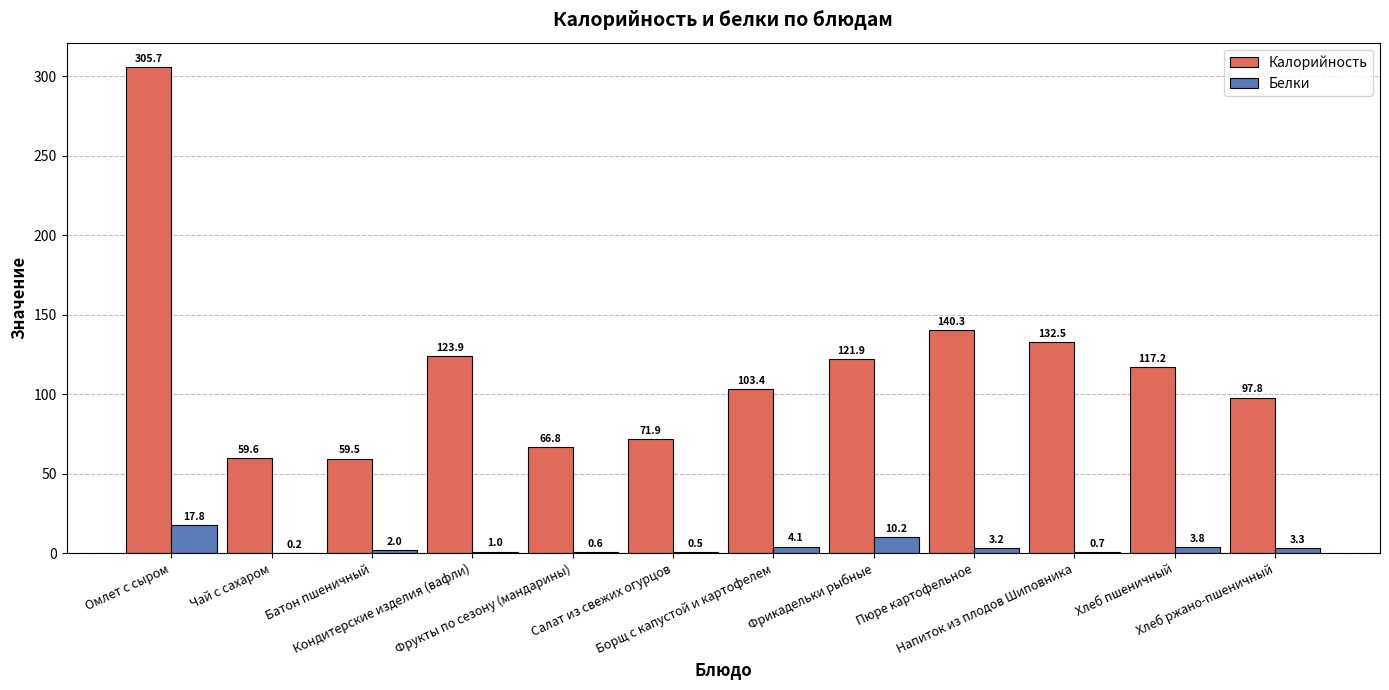

What is the maximum value for Калорийность?

305.7